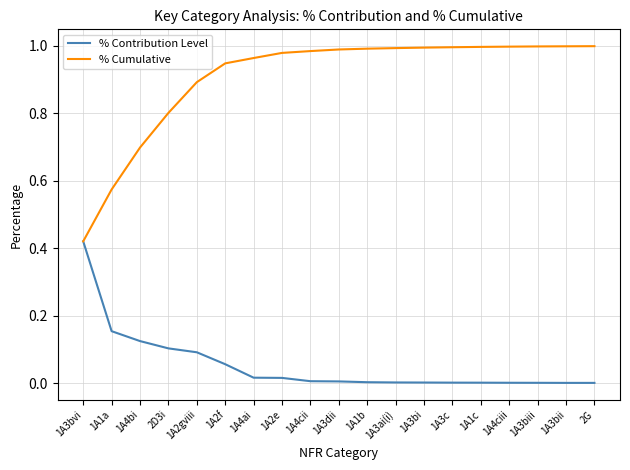

Which series has the largest total across all categories?

% Cumulative